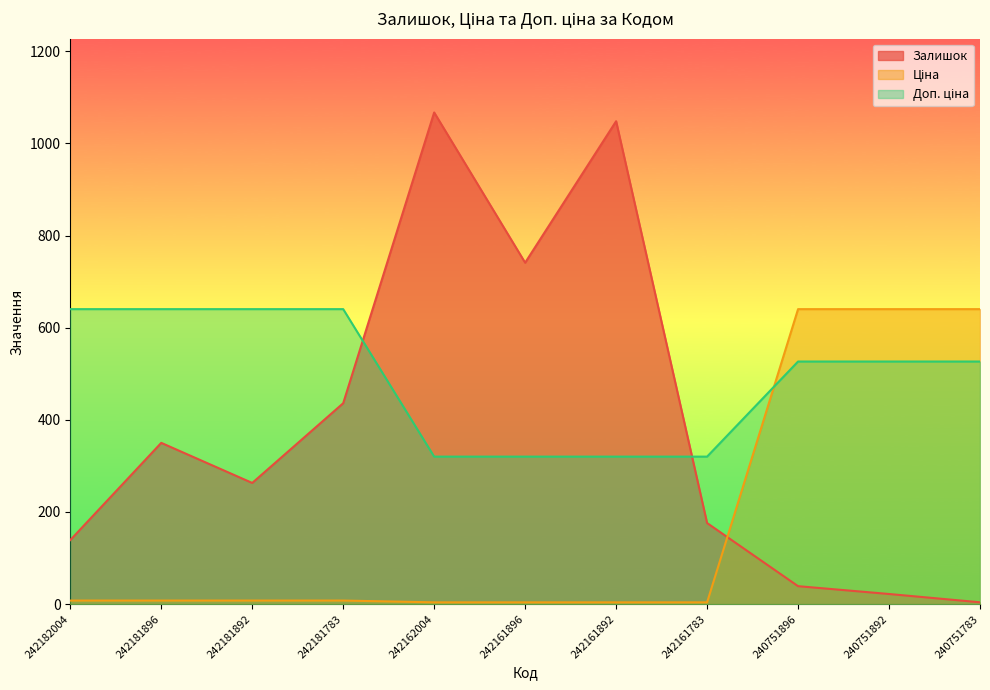

At how many categories does at least one series exceed 360?

10